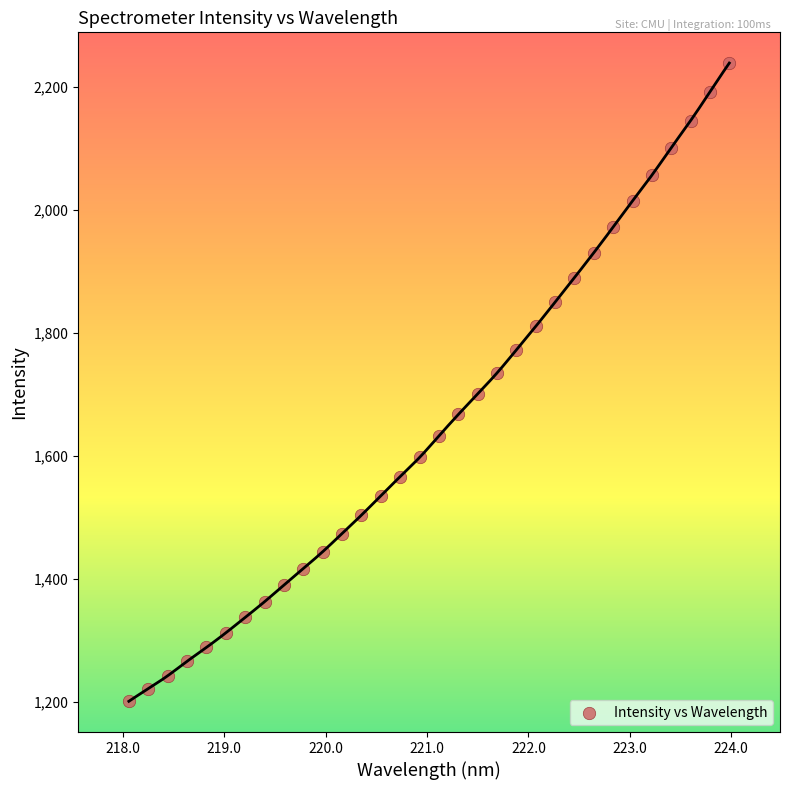

What is the range of X values (max minus min)?

5.9